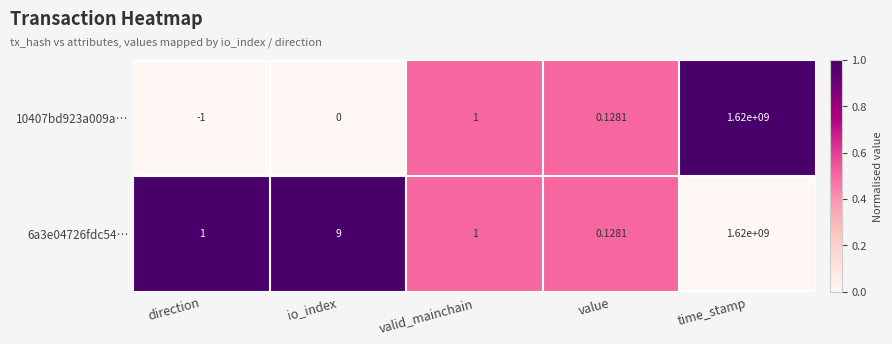

At io_index, list the series in order from smallest to largest.

10407bd923a009a…, 6a3e04726fdc54…